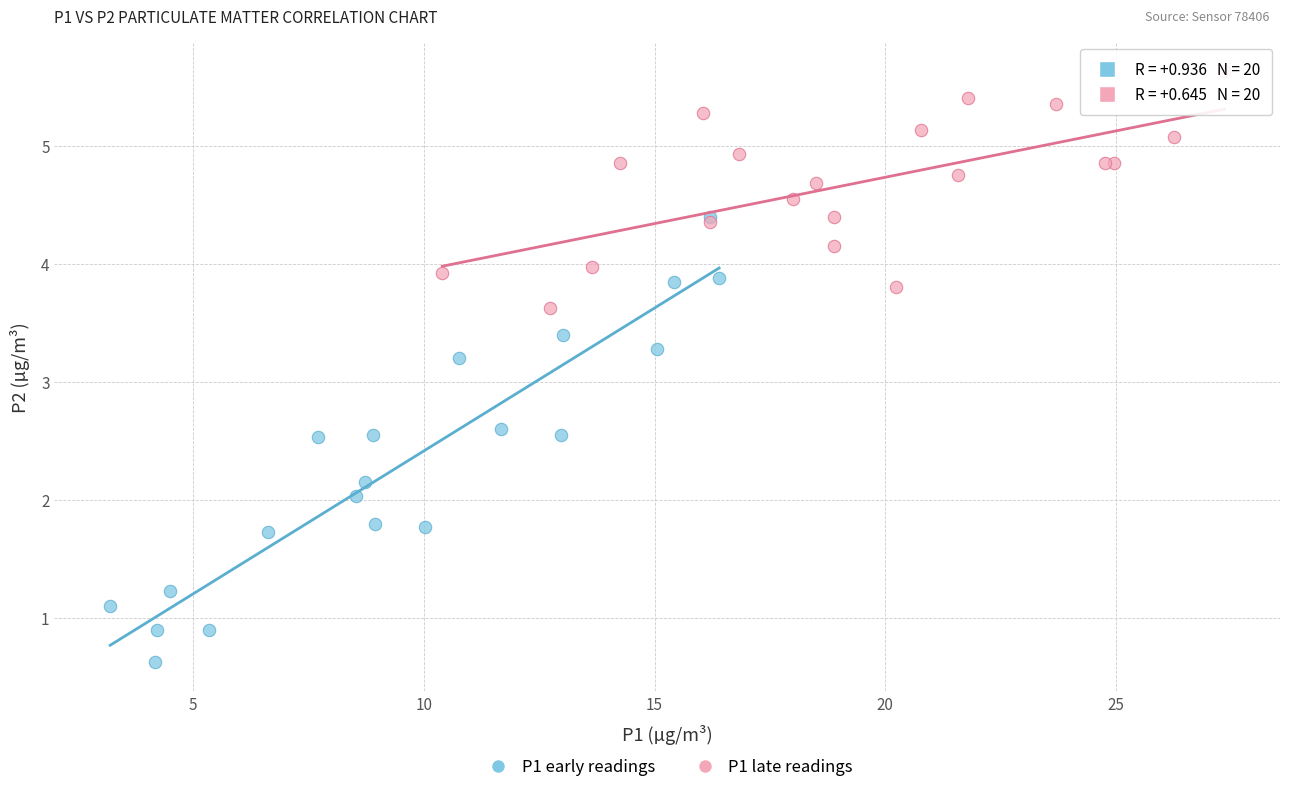

Which series has the largest Y range (max minus min)?

P1 early readings